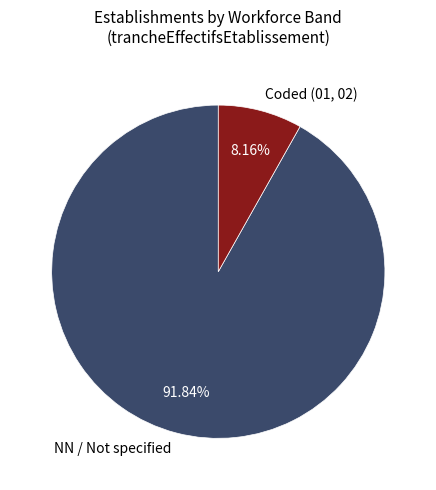

What is the smallest slice in the pie chart?

Coded (01, 02)